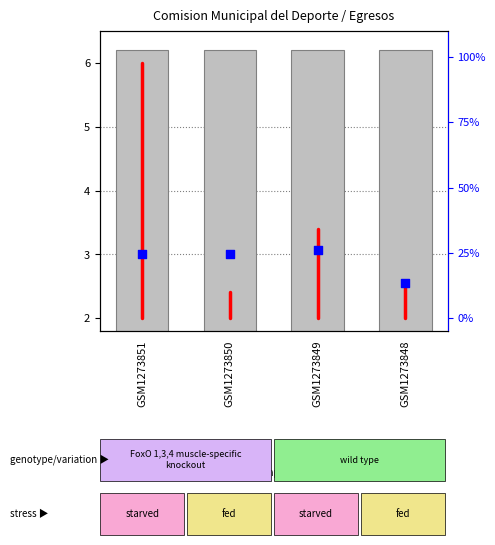

Which has a higher value, GSM1273851 or GSM1273851?

GSM1273851